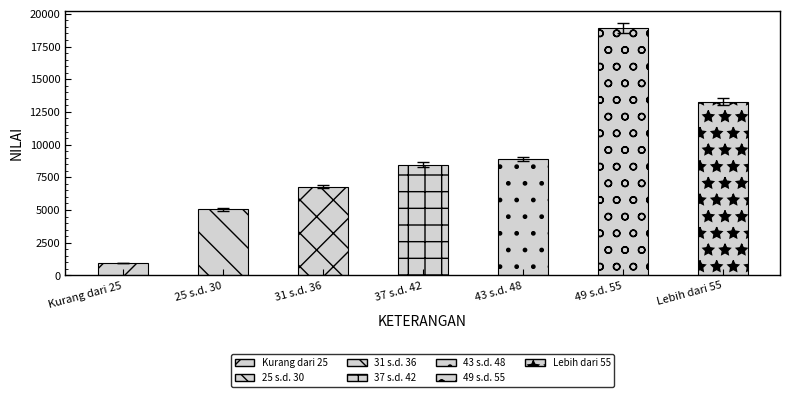

What is the sum of the values at Lebih dari 55 and Kurang dari 25?

14226